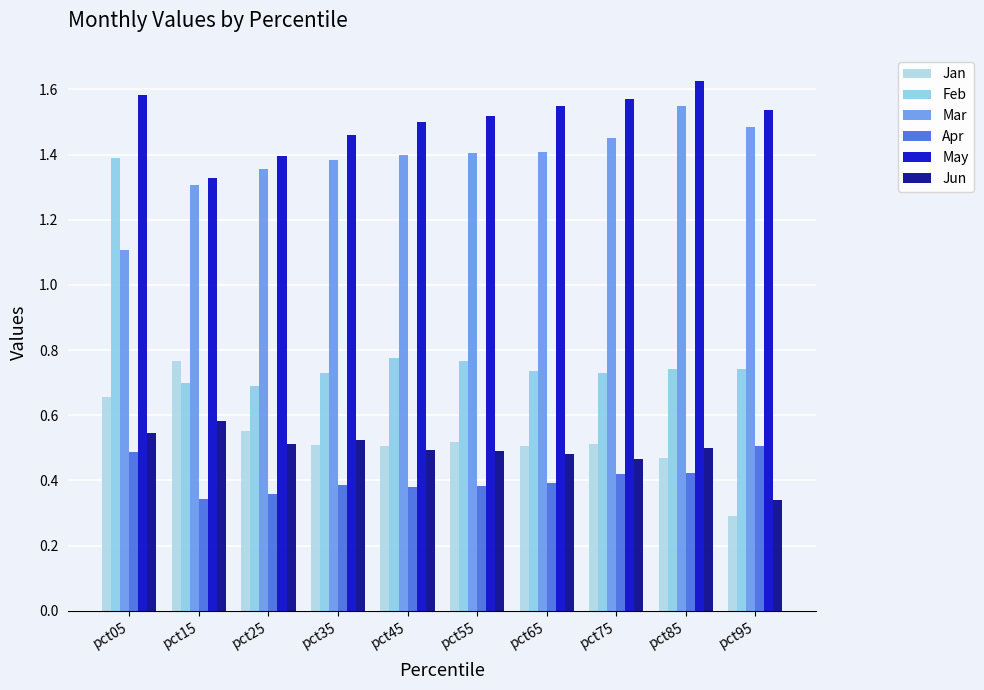

What is the sum of all Mar values?

13.8